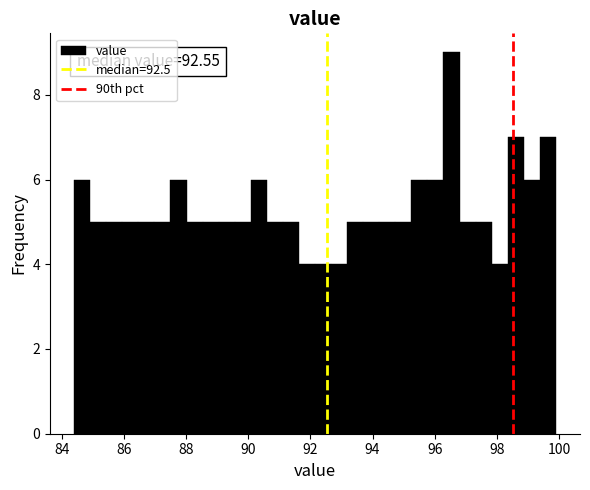

Around what value on the x-axis is the tallest bar? Give the approximate position of its centre, as read against the axis.

96.6